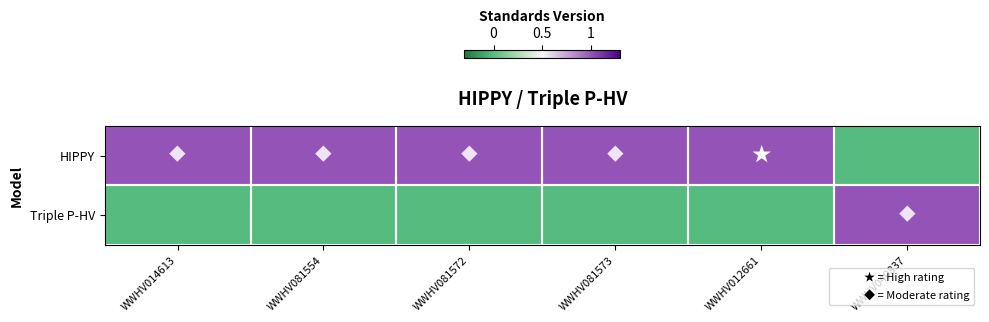

Reading left to right, extract all data points from this chart.

HIPPY: WWHV014613=1	WWHV081554=1	WWHV081572=1	WWHV081573=1	WWHV012661=1	WWHV040837=0
Triple P-HV: WWHV014613=0	WWHV081554=0	WWHV081572=0	WWHV081573=0	WWHV012661=0	WWHV040837=1